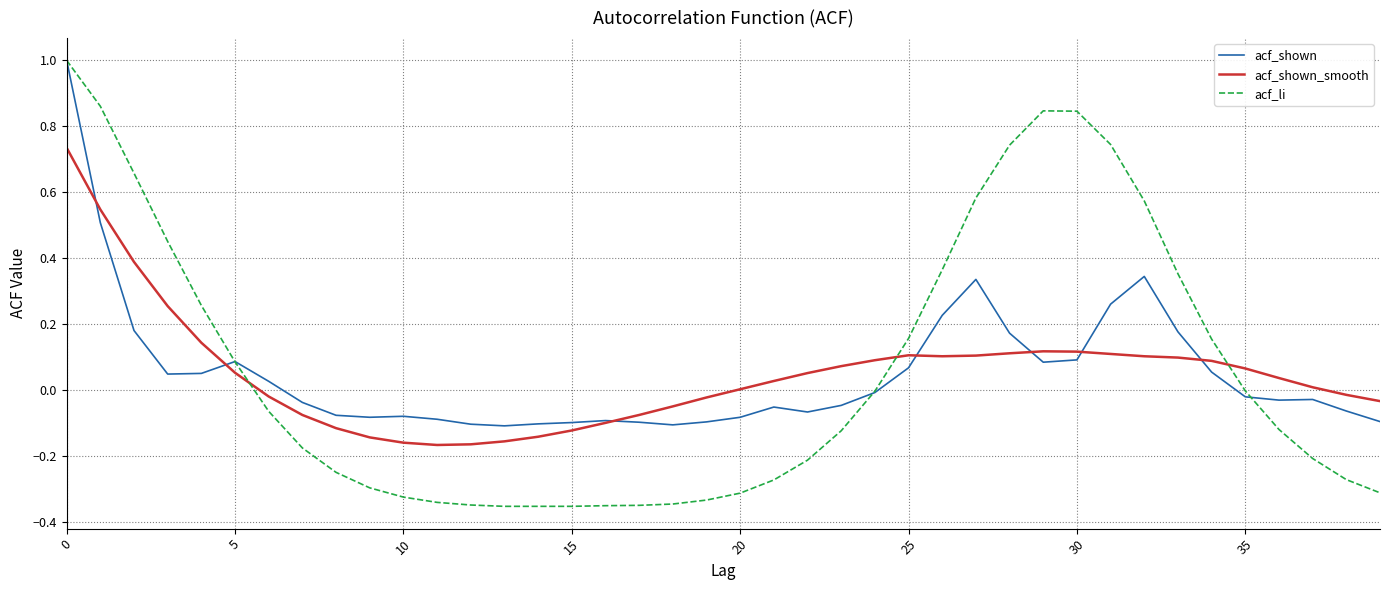

What is the maximum value for acf_li?

1.0